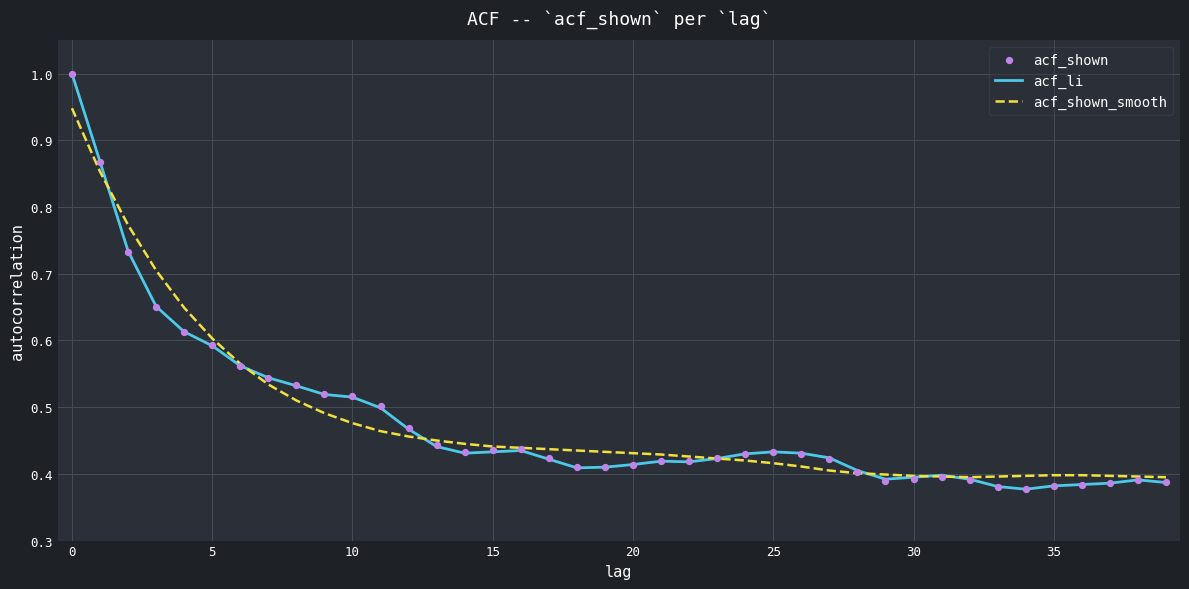

Is the value of acf_li at 11 greater than the value of acf_shown_smooth at 20?

No